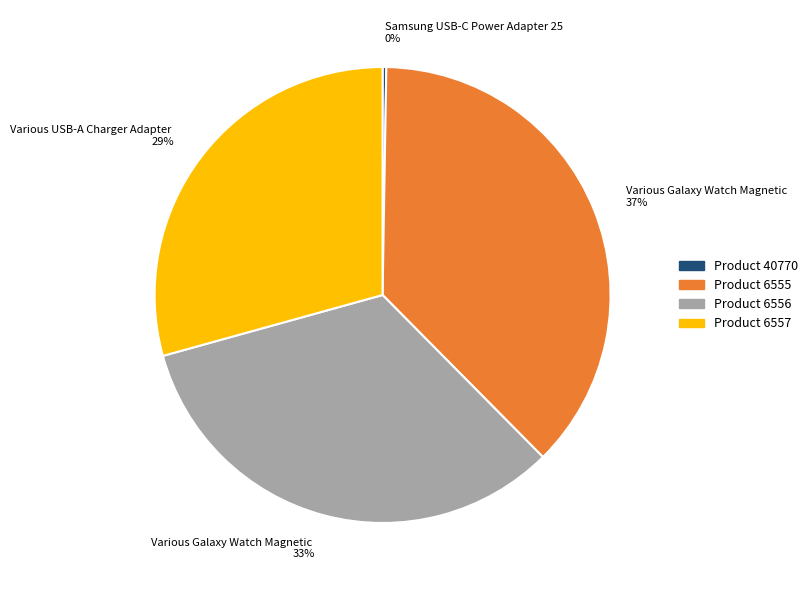

To the nearest percent, what is the average slice percentage?

25%